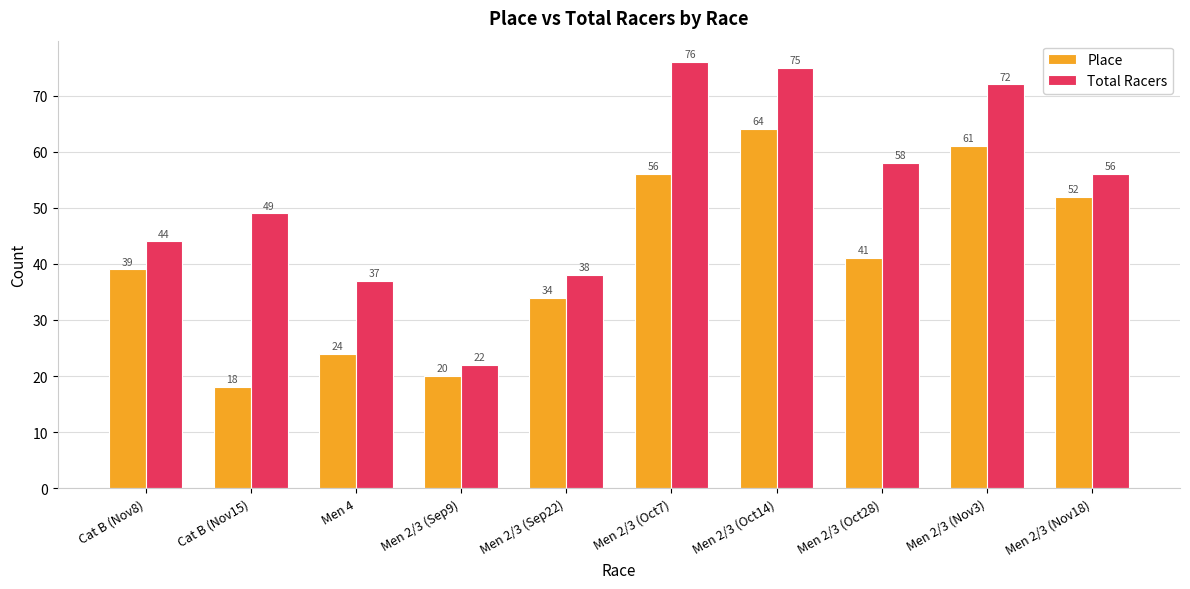

At which label does Total Racers reach its peak?

Men 2/3 (Oct7)